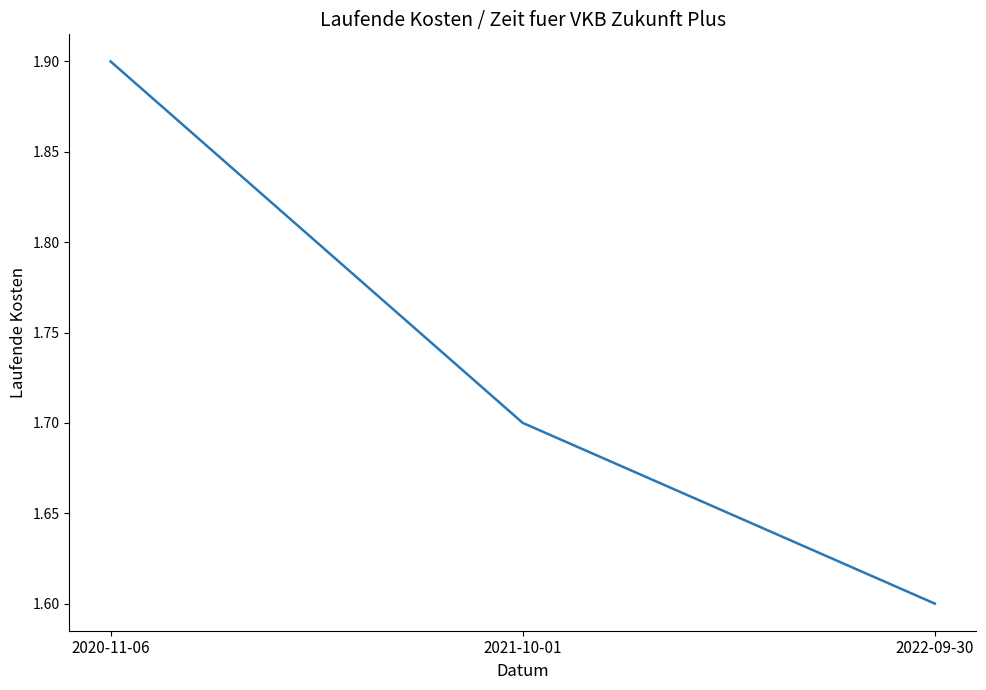

True or false: the data shows 1.7 at 2021-10-01.

True